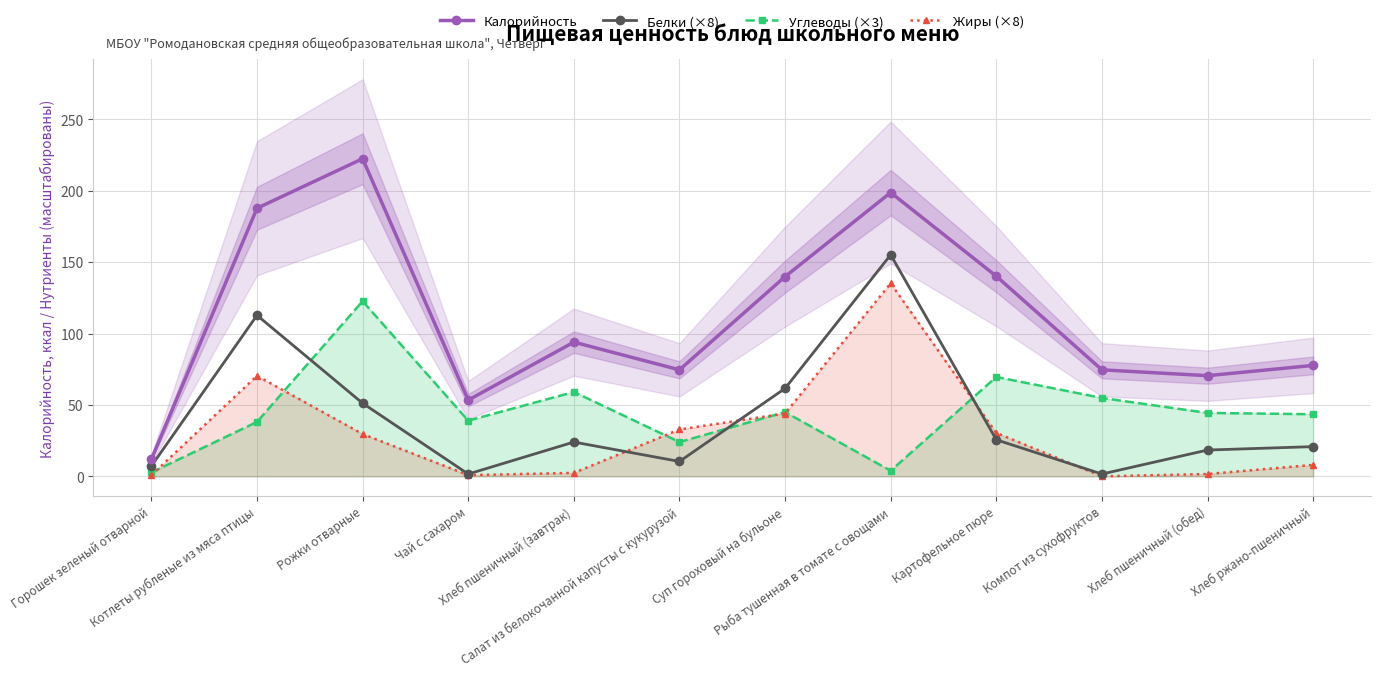

At which category is the sum across all series the highest?

Рыба тушенная в томате с овощами